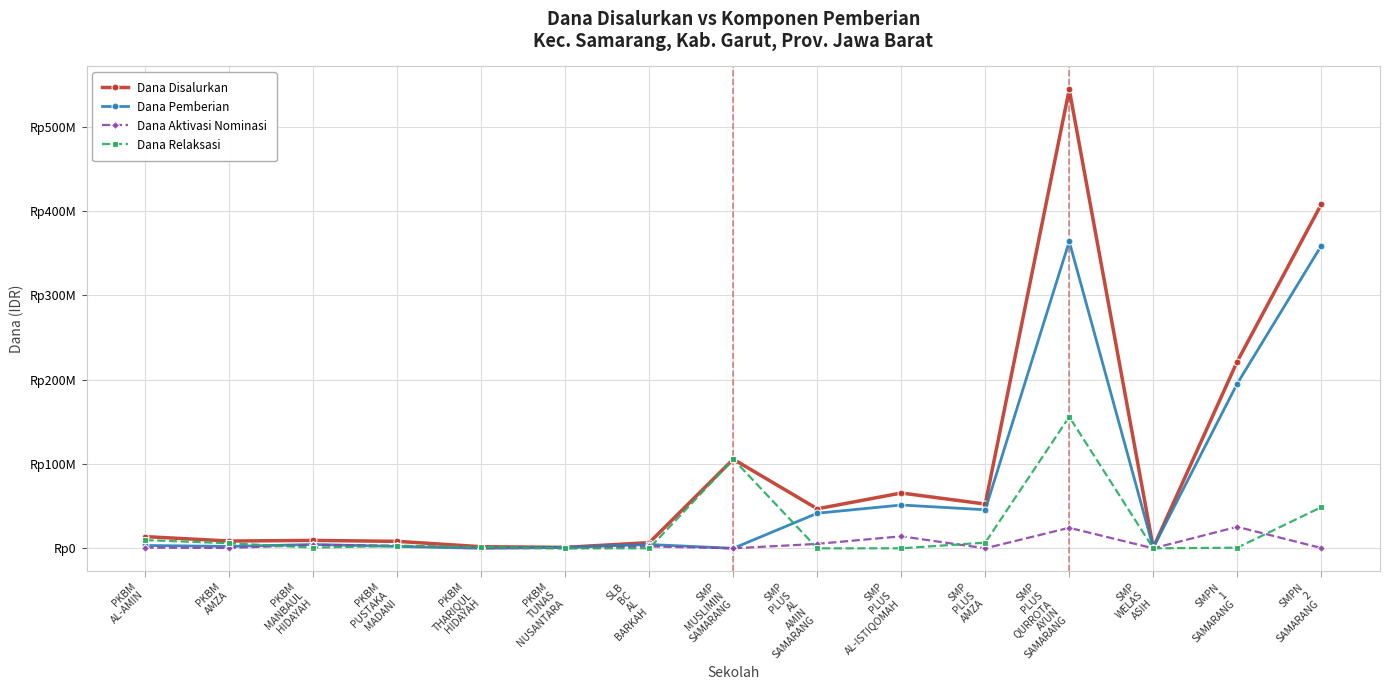

Which category has the highest value in the Dana Aktivasi Nominasi series?

SMPN
1
SAMARANG